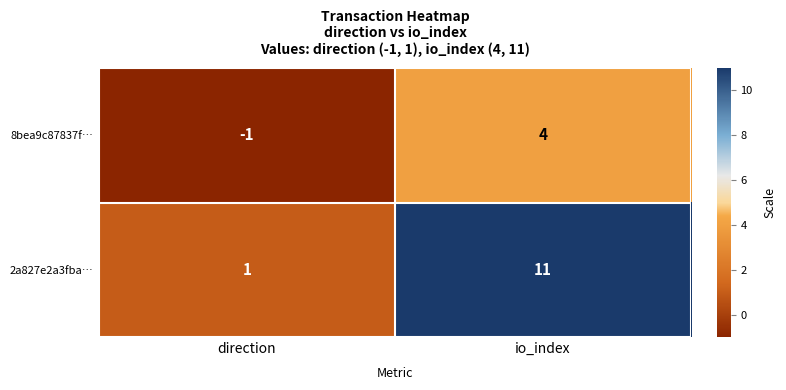

True or false: 2a827e2a3fba… has a value of 5 at io_index.

False